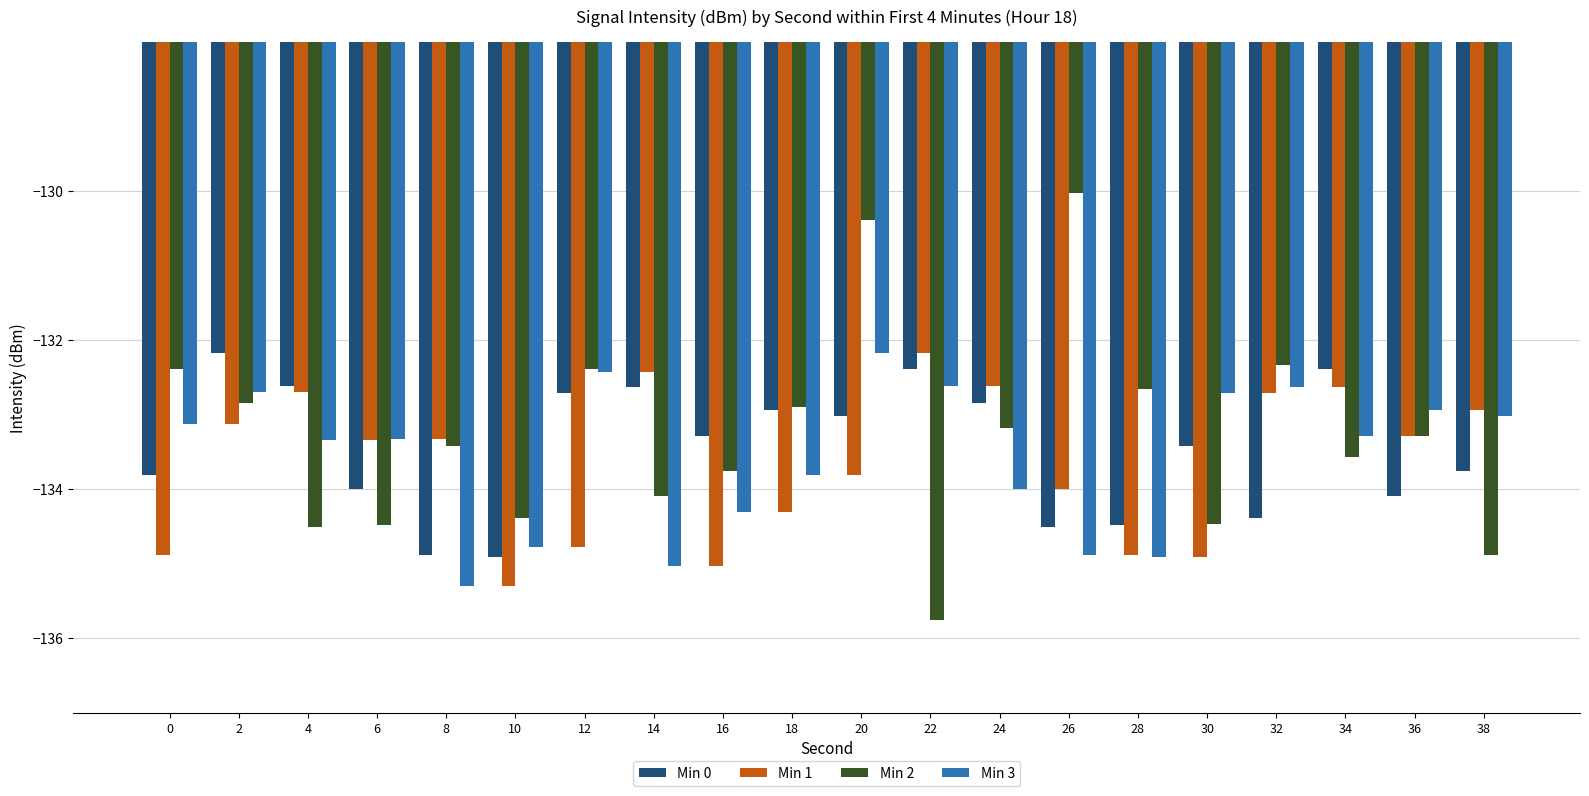

What is the maximum value for Min 1?

-132.2